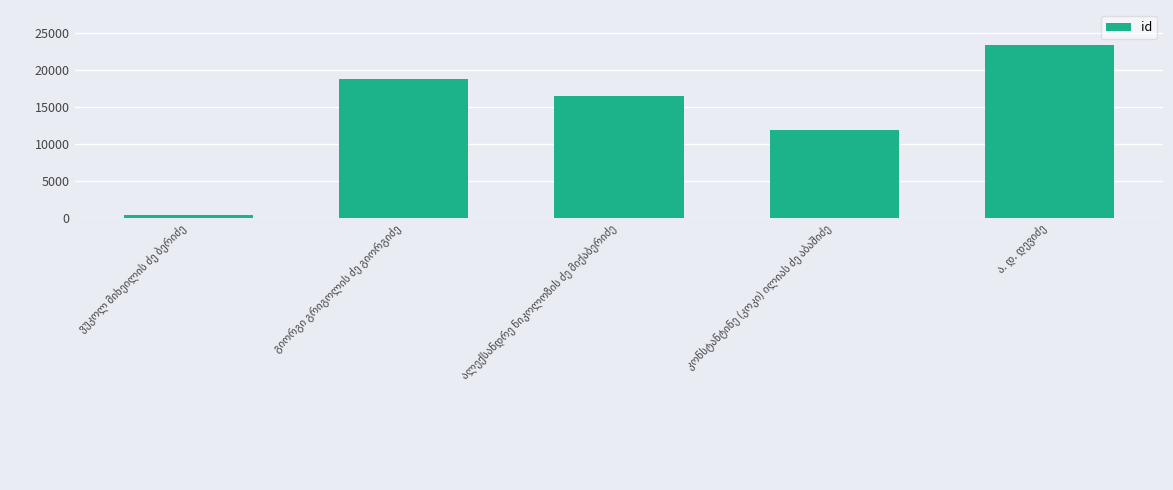

Count the values in the range 11871 to 18788.

3